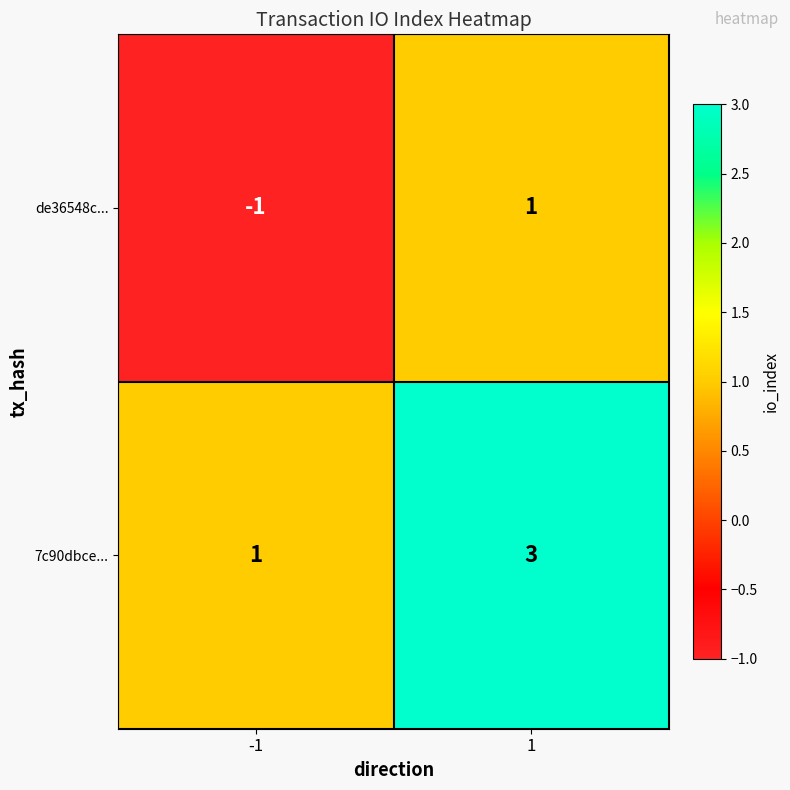

Which series has the largest total across all categories?

7c90dbce...